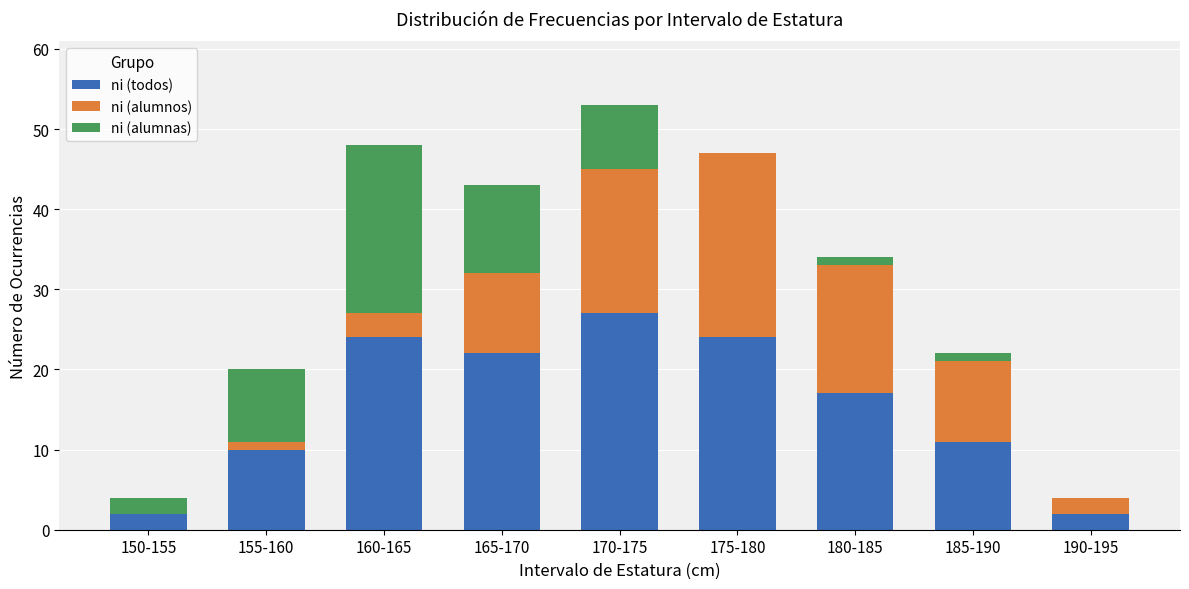

Which category has the highest value in the ni (todos) series?

170-175